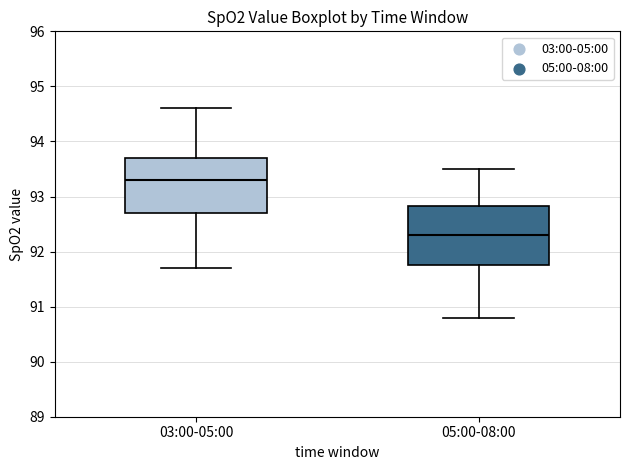

Reading left to right, read every box against the y-axis: the position of its median line, the range the box covers, and the ends of its whiskers. The values are not printed on the chart, so give them approximately, as read against the axis.

03:00-05:00: median 93.3, box 92.7 to 93.7, whiskers 91.7 to 94.6
05:00-08:00: median 92.3, box 91.8 to 92.8, whiskers 90.8 to 93.5